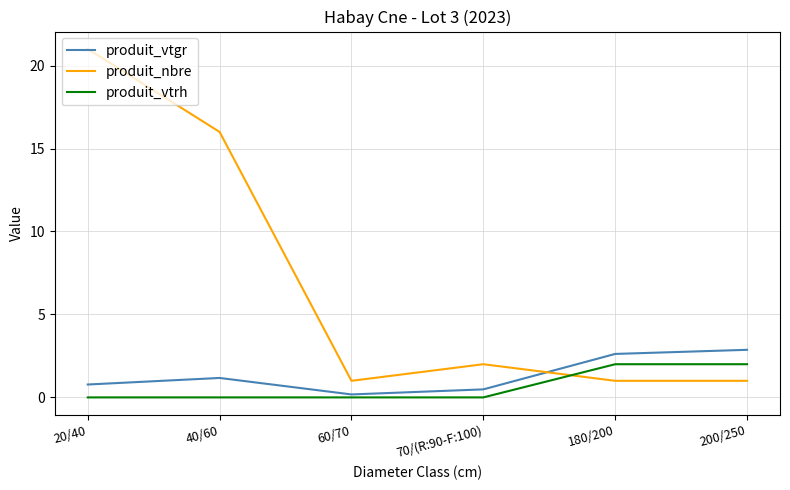

True or false: produit_vtgr has more than 2 points higher than both neighbors.

False